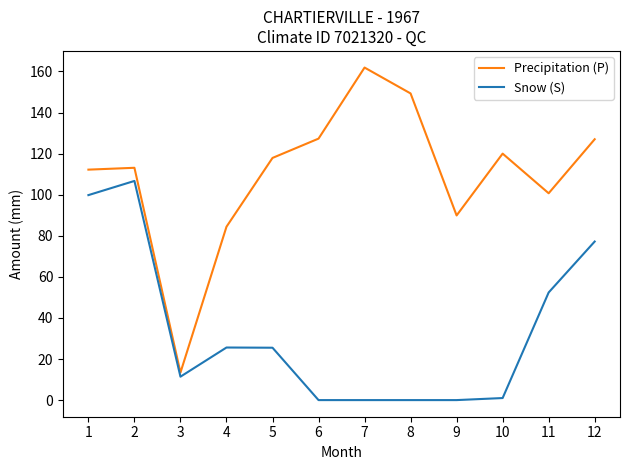

What is the spread (max minus min) of values at 6?

127.3